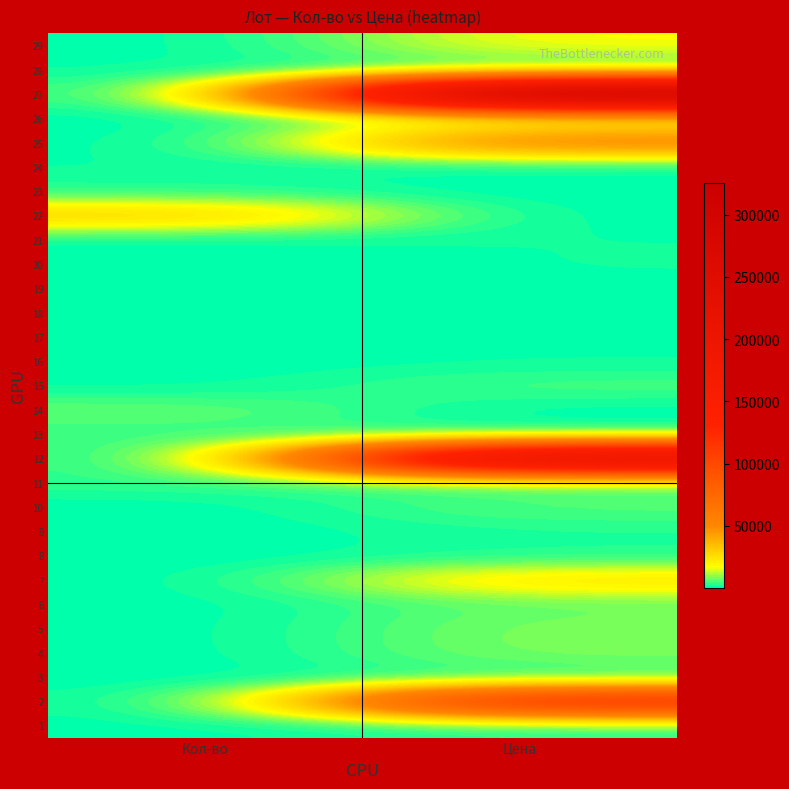

At which category is the sum across all series the highest?

Цена